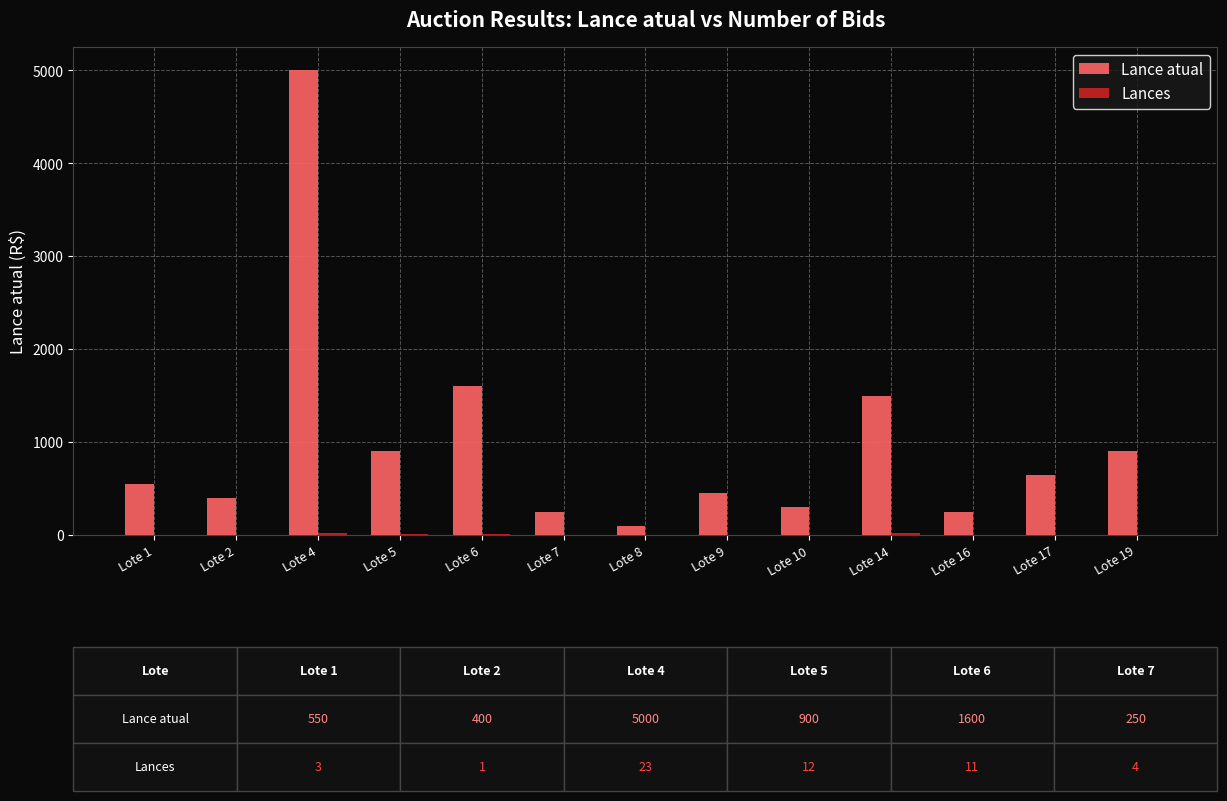

What is the total value across all series at Lote 17?

654